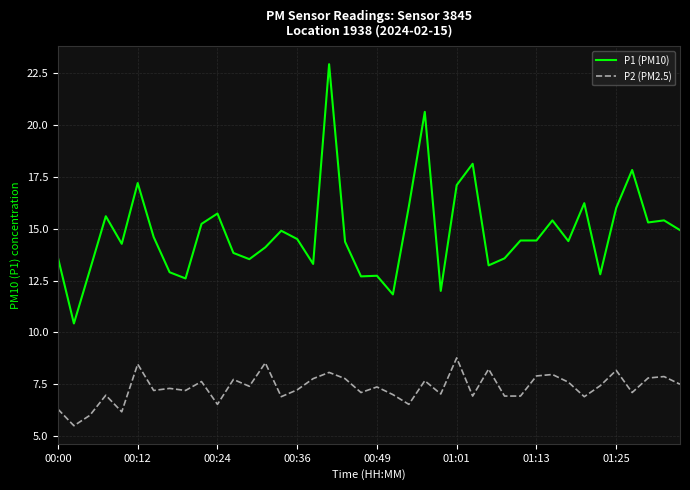

True or false: P1 (PM10) and P2 (PM2.5) cross at least once.

False